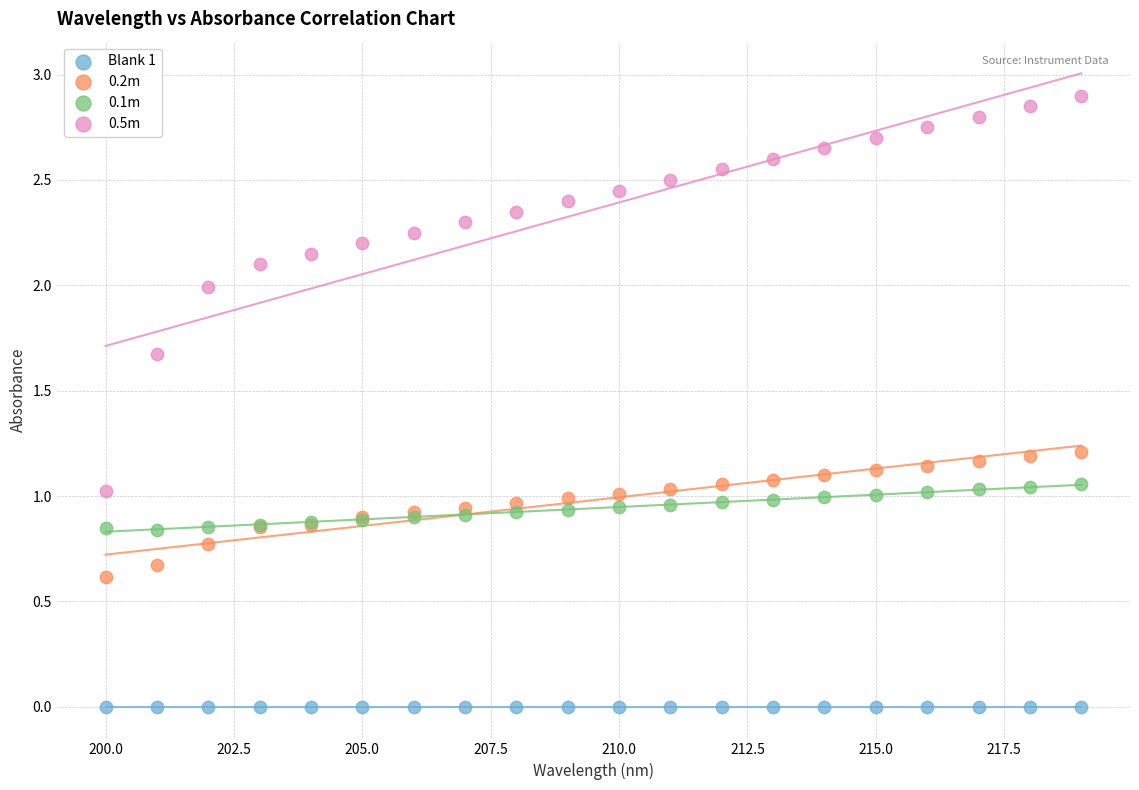

What are all the series names shown in the legend?

Blank 1, 0.2m, 0.1m, 0.5m